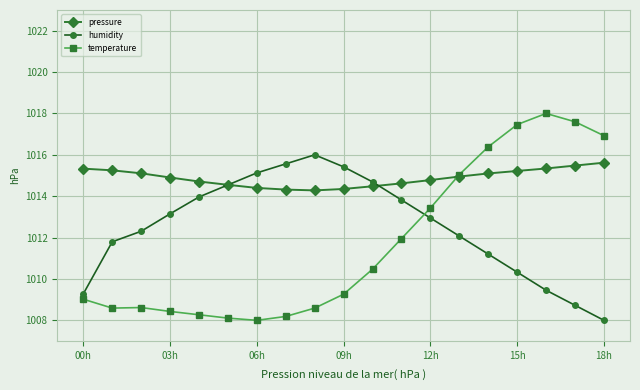

What is the value of the pressure point at the 7th from the left?

1014.4